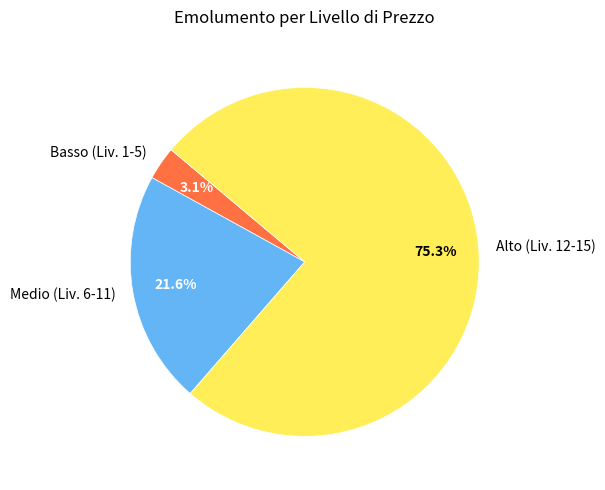

What is the majority slice?

Alto (Liv. 12-15)